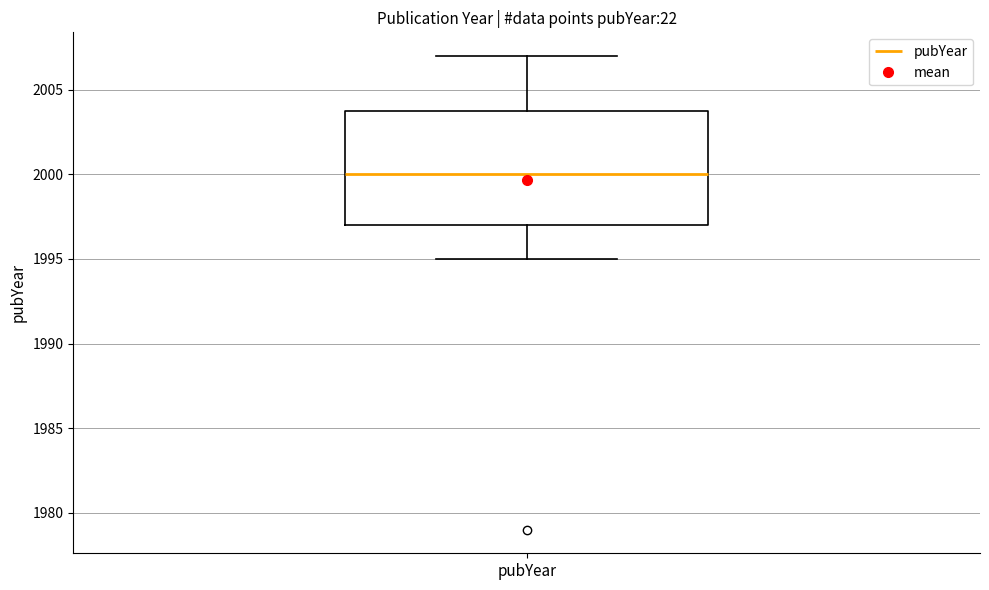

Read this box plot against the y-axis: the position of the median line, the range covered by the box, and the ends of both whiskers. The values are not printed on the chart, so give them approximately, as read against the axis.

median 2000, box 1997 to 2004, whiskers 1995 to 2007